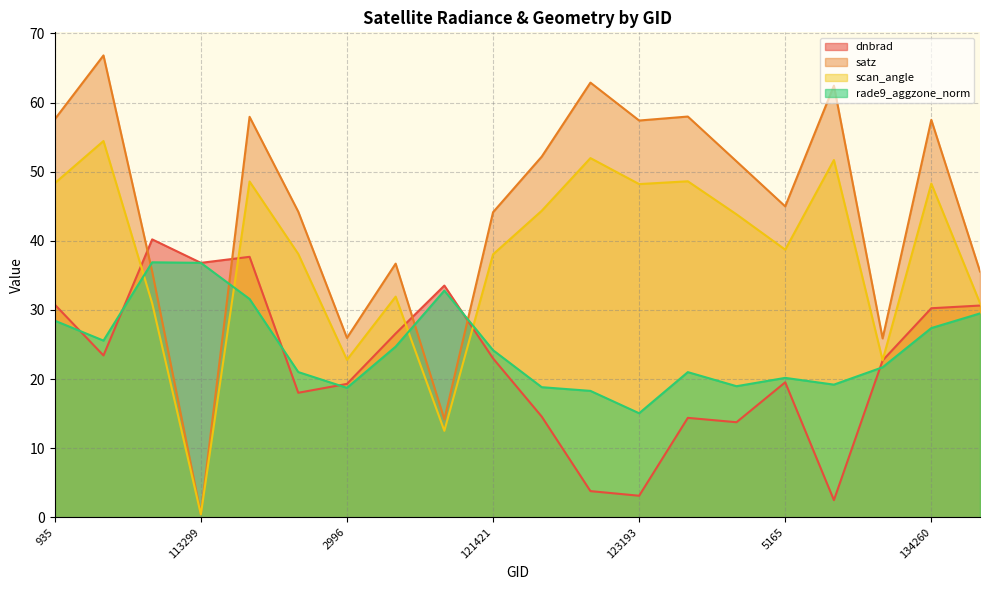

Reading right to left, list all the values displayed in this chart.

dnbrad: 134442=30.6	134260=30.2	5570=22.7	132248=2.5	5165=19.5	130438=13.8	4751=14.4	123193=3.1	4544=3.8	4283=14.6	121421=23.0	3797=33.5	3392=26.6	2996=19.3	113985=18.0	2852=37.7	113299=36.8	113127=40.2	1808=23.4	935=30.8
satz: 134442=35.6	134260=57.5	5570=25.9	132248=62.4	5165=45.0	130438=51.5	4751=58.0	123193=57.4	4544=62.9	4283=52.2	121421=44.1	3797=14.2	3392=36.7	2996=26.0	113985=44.2	2852=57.9	113299=0.5	113127=35.6	1808=66.8	935=57.6
scan_angle: 134442=31.0	134260=48.3	5570=22.7	132248=51.7	5165=38.7	130438=43.8	4751=48.6	123193=48.2	4544=52.0	4283=44.3	121421=38.0	3797=12.5	3392=31.9	2996=22.8	113985=38.1	2852=48.6	113299=0.4	113127=31.0	1808=54.4	935=48.3
rade9_aggzone_norm: 134442=29.5	134260=27.4	5570=21.7	132248=19.2	5165=20.2	130438=19.0	4751=21.0	123193=15.1	4544=18.3	4283=18.8	121421=24.2	3797=32.8	3392=24.7	2996=18.7	113985=21.0	2852=31.6	113299=36.8	113127=36.9	1808=25.6	935=28.4